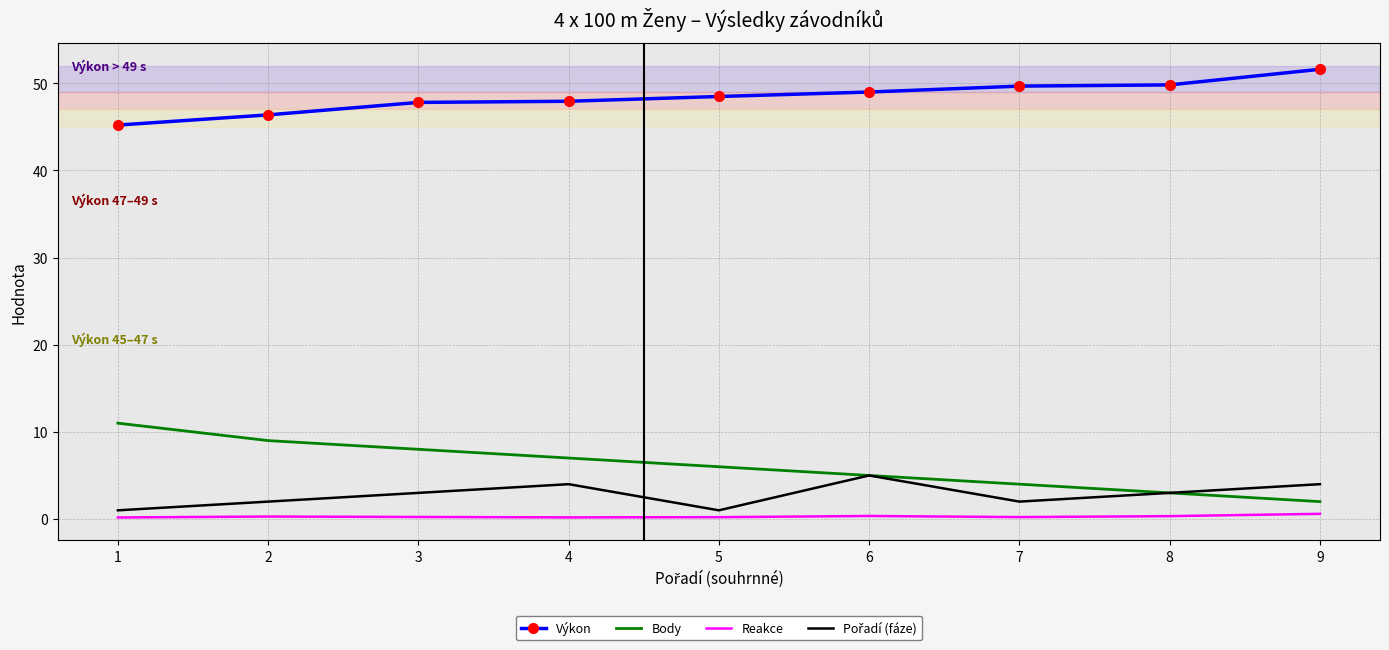

True or false: Výkon and Reakce cross at least once.

False